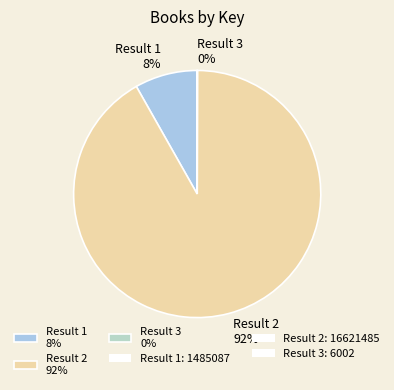

Is there any slice that represents more than half of the pie?

Yes